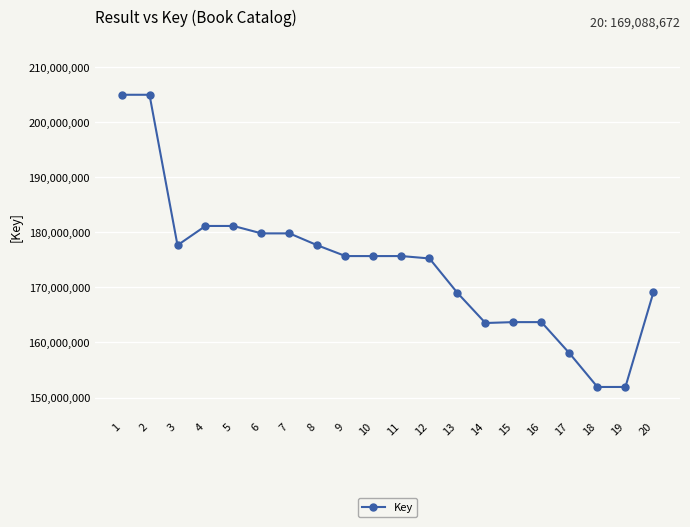

How many lines are shown in the chart?

1